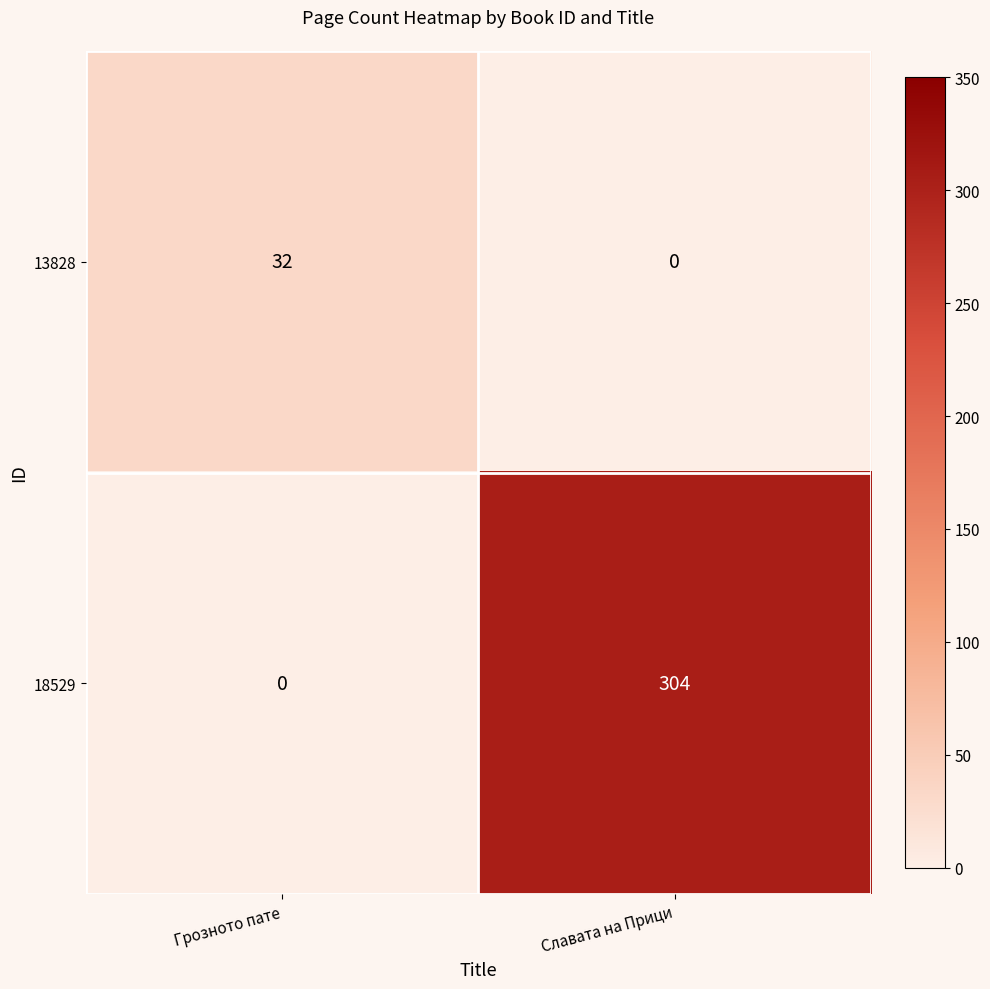

What is the total value across all series at Грозното пате?

32